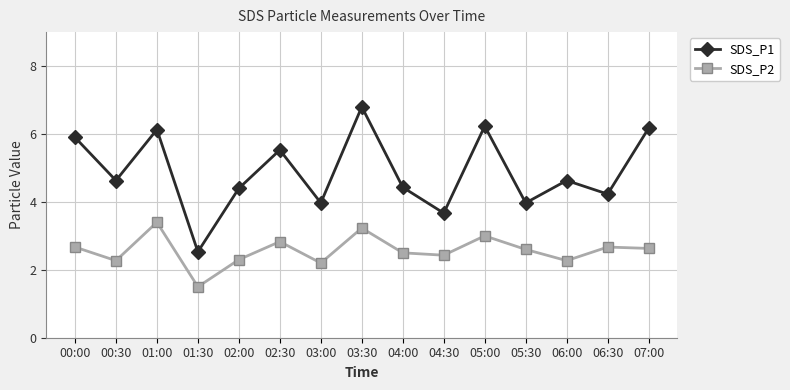

Rank the series by their average value, from highest to lowest.

SDS_P1, SDS_P2